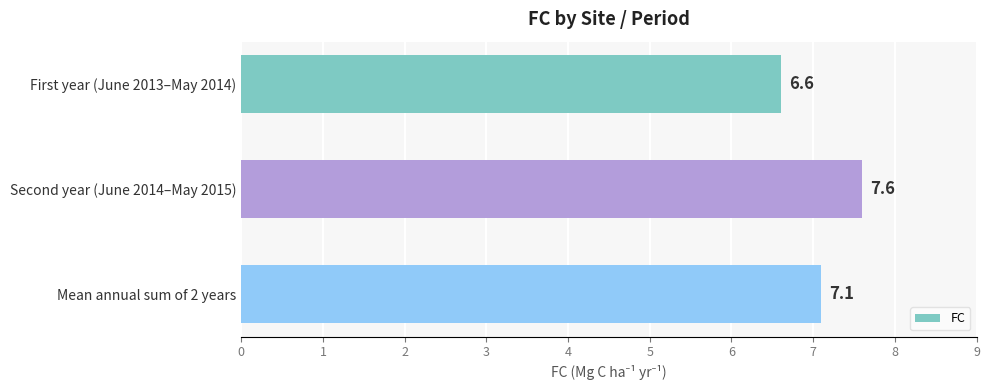

Where is the data nearest to the value 7?

Mean annual sum of 2 years